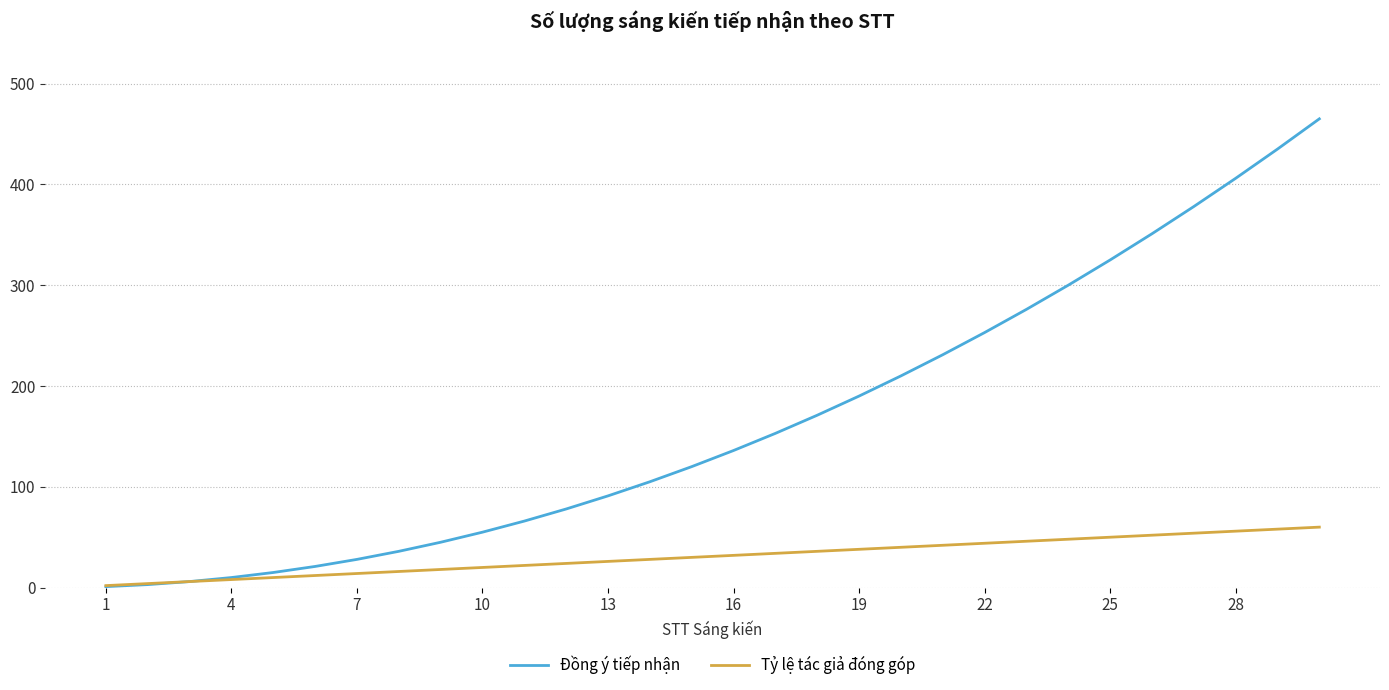

Which series has the largest total across all categories?

Đồng ý tiếp nhận